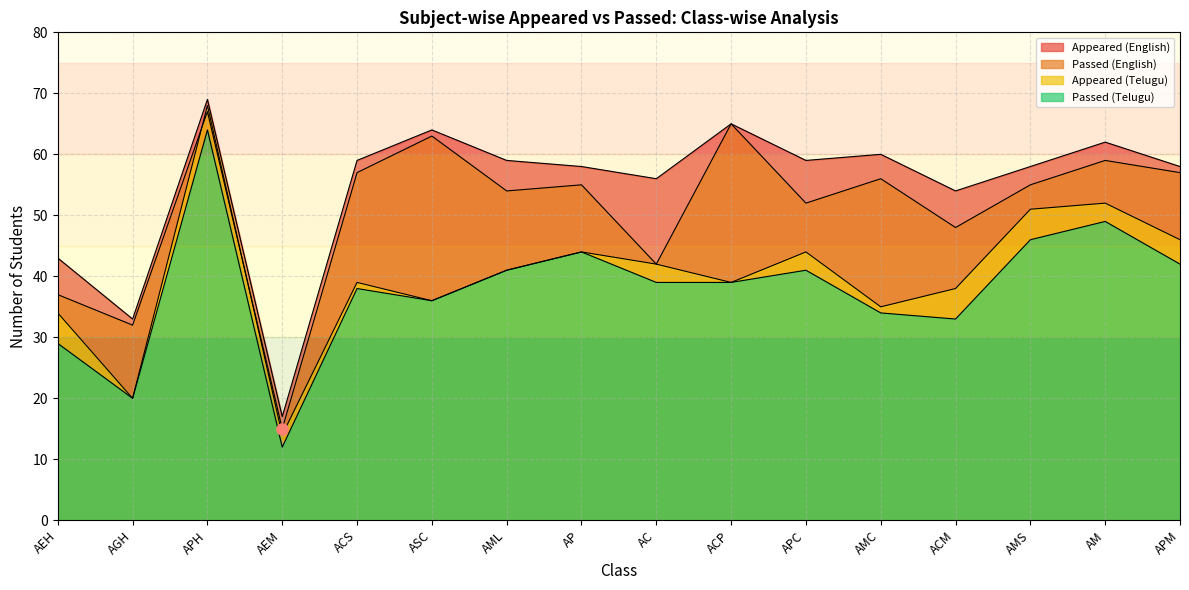

What is the sum of the Appeared (Telugu) values at APC and ACM?

82